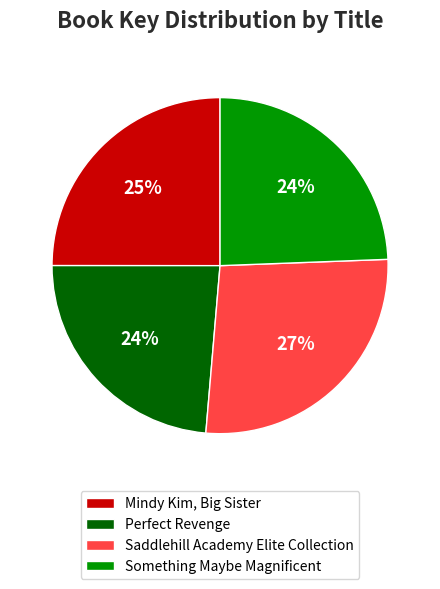

Which slice is the largest?

Saddlehill Academy Elite Collection